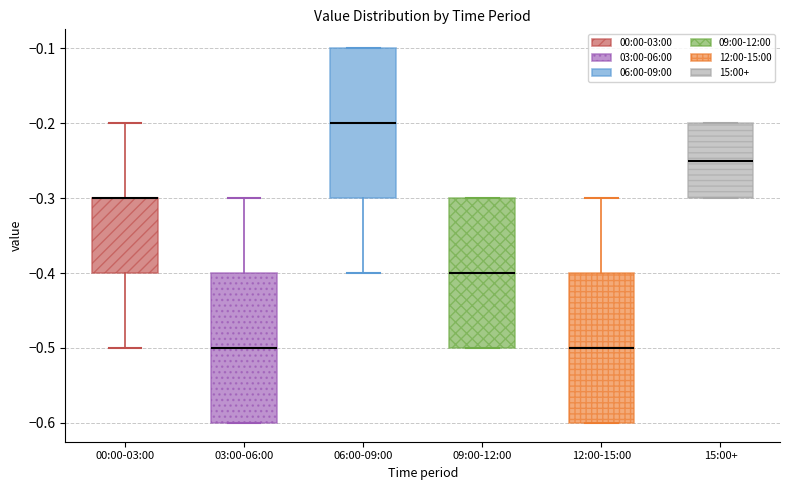

Where does the upper whisker of the box for 12:00-15:00 end on the y-axis? The values are not printed on the chart, so give them approximately, as read against the axis.

-0.30